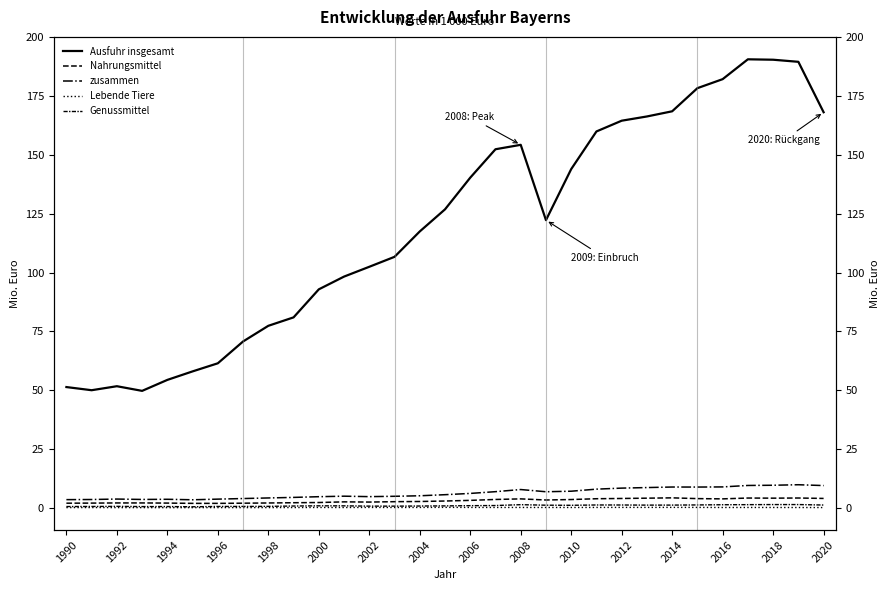

Count the number of categories in the chart.

31